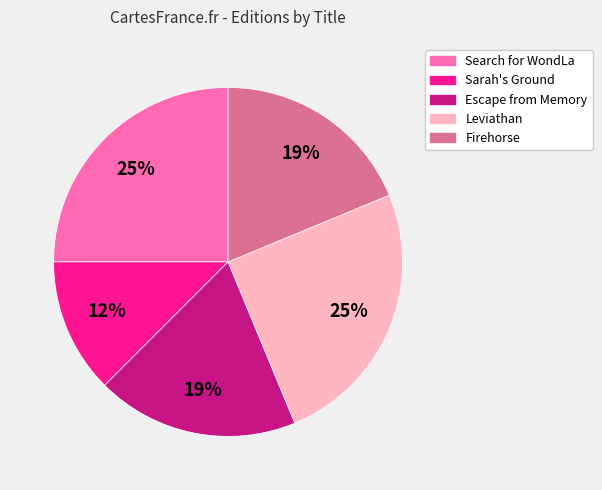

Between Escape from Memory and Sarah's Ground, which is larger?

Escape from Memory